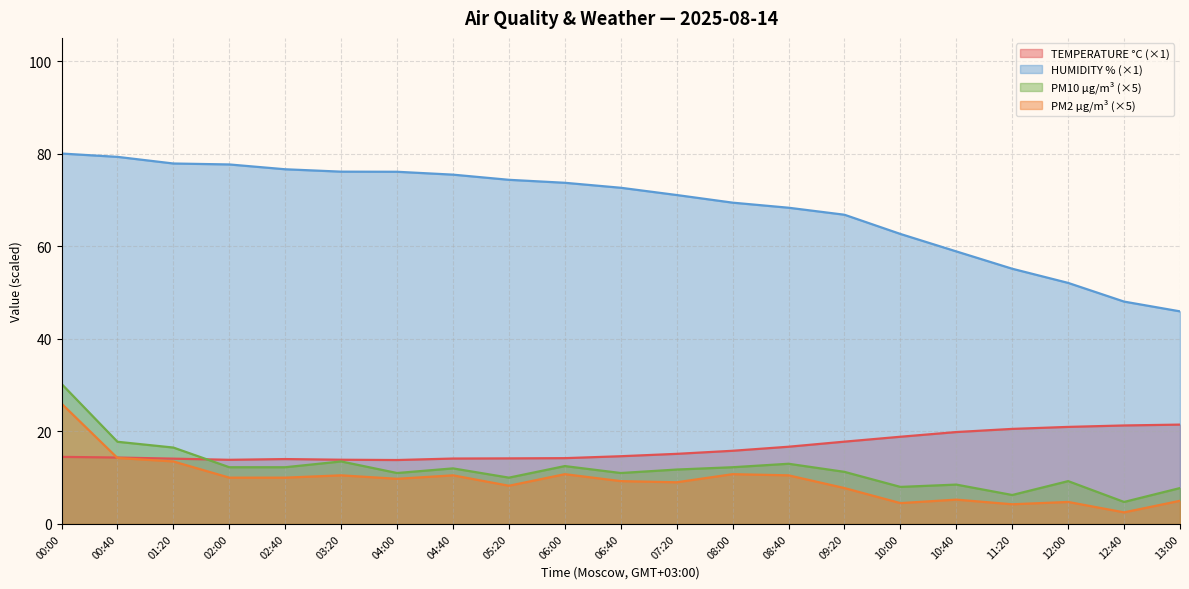

Does the chart display data point markers on the line(s)?

No